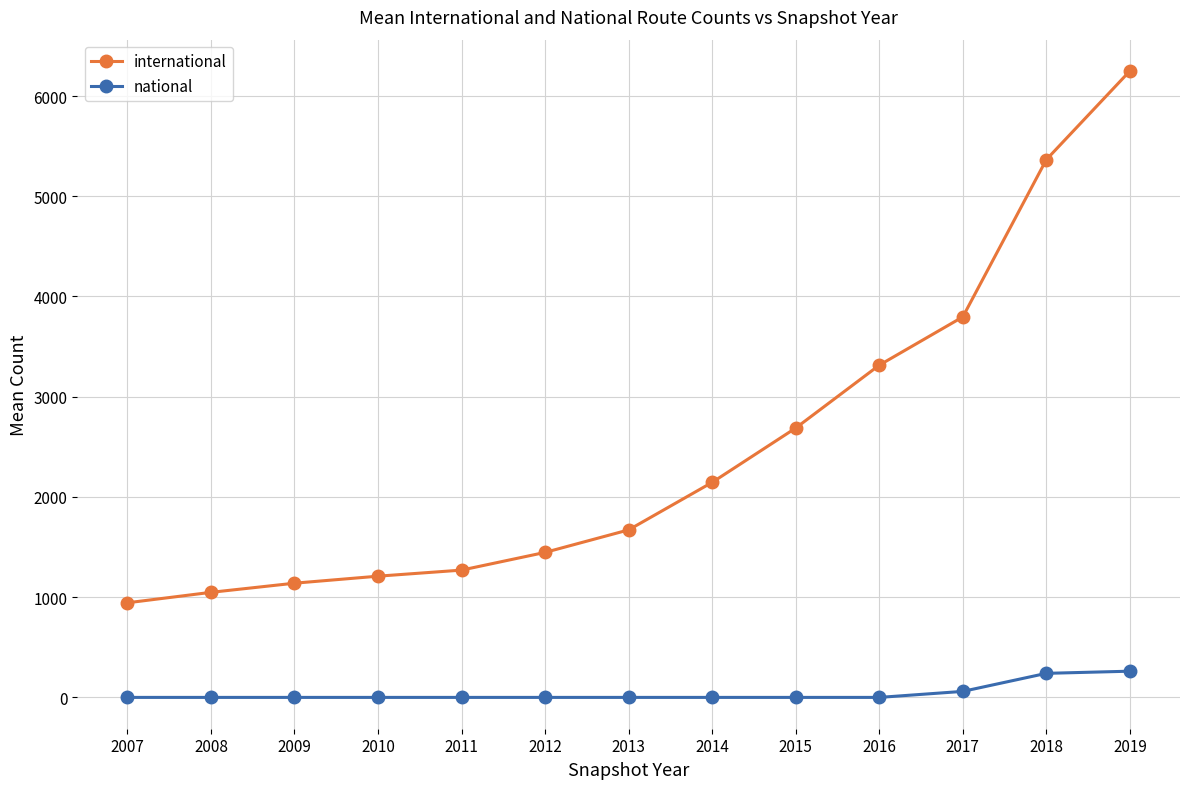

True or false: national and international cross at least once.

False